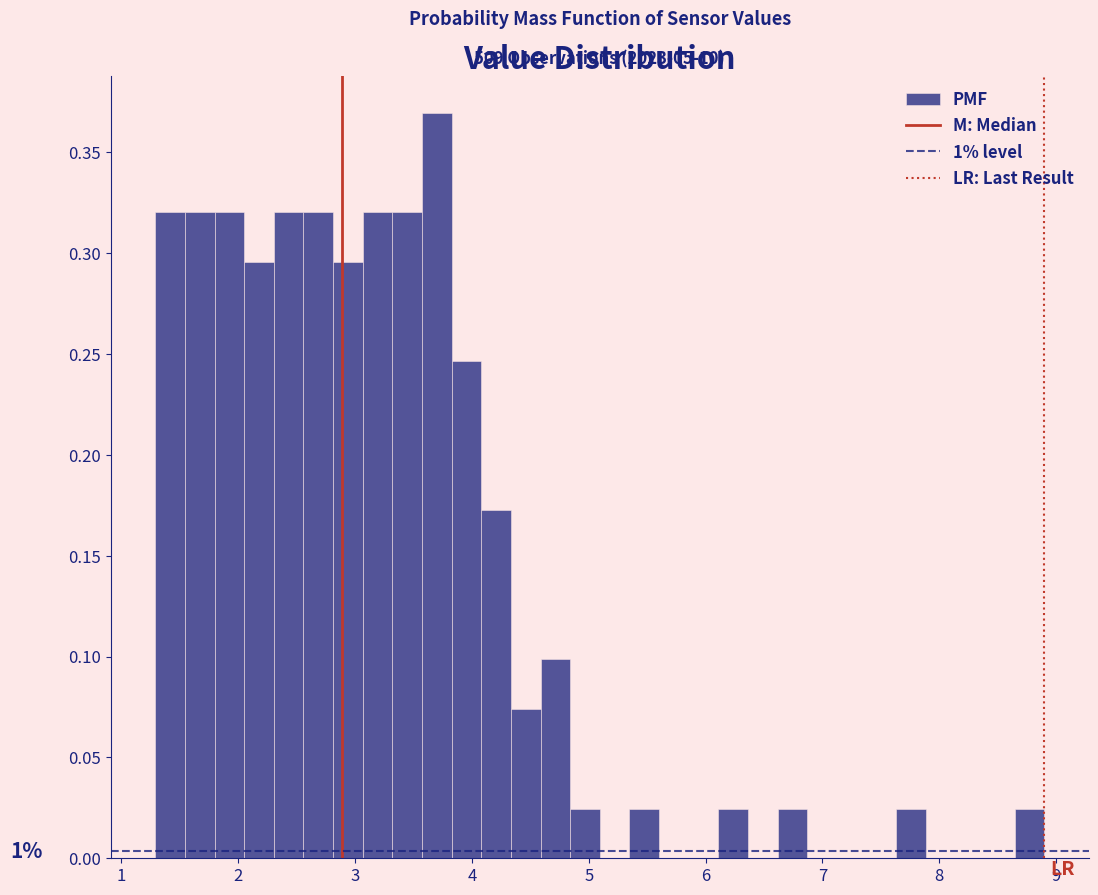

Read against the x-axis, roughly where is the centre of the tallest bar?

3.7